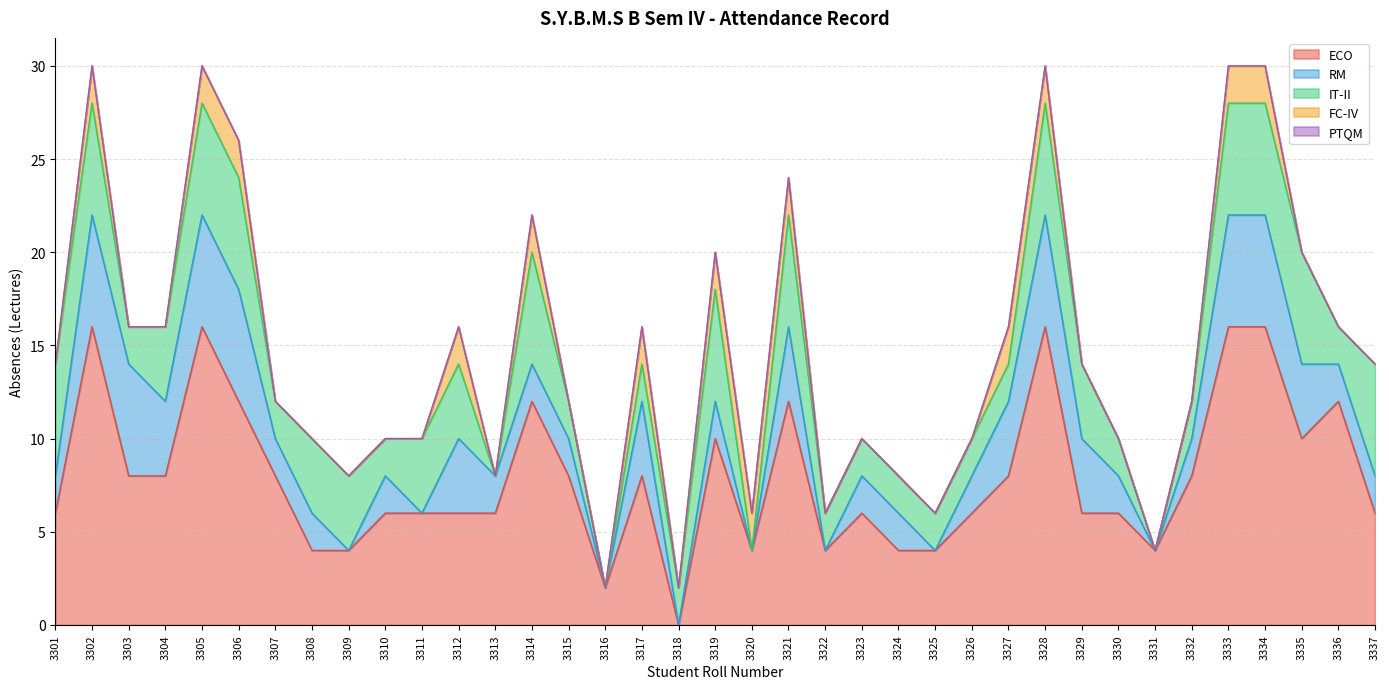

What is the difference between the second highest and second lowest values in the ECO series?

14